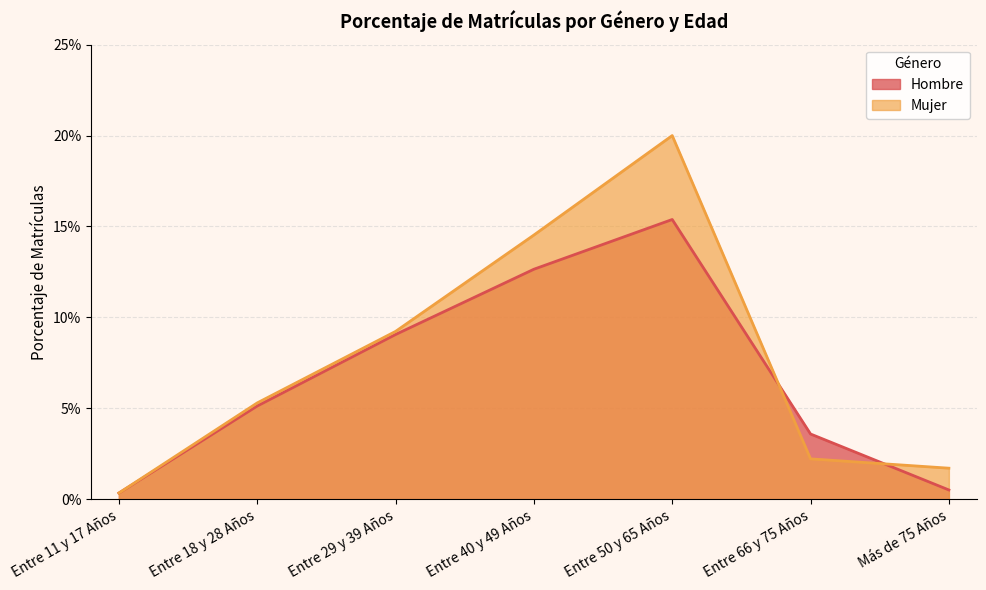

How many lines are shown in the chart?

2